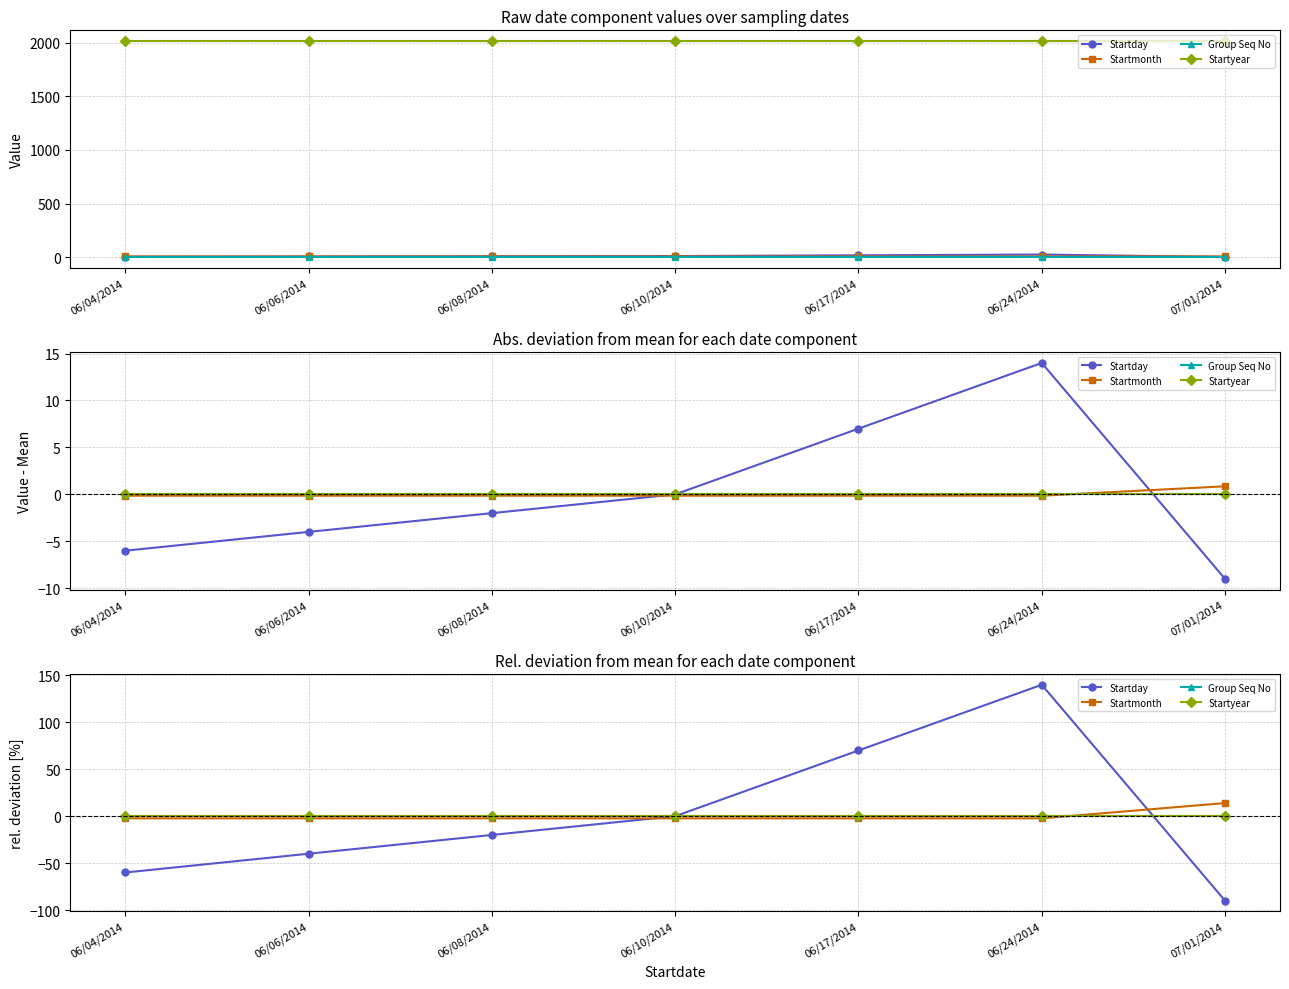

Where is Startmonth nearest to the value 5?

06/04/2014